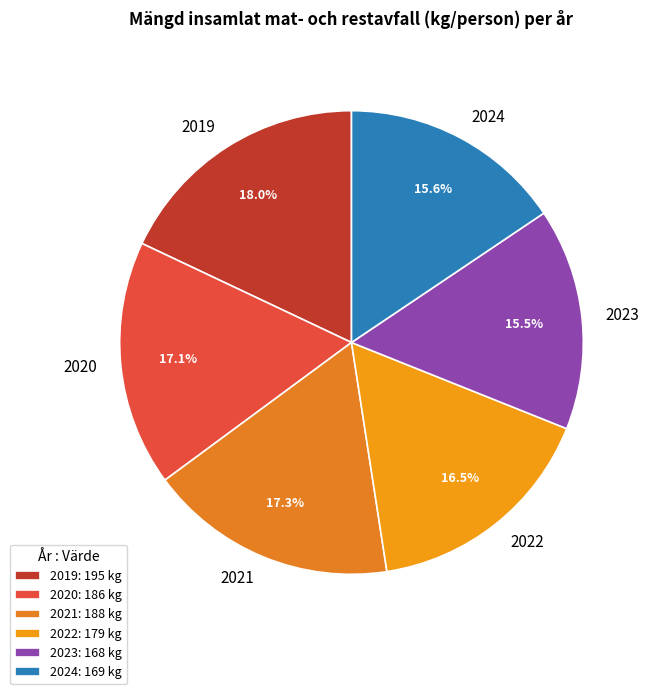

Which category has the biggest portion of the pie?

2019